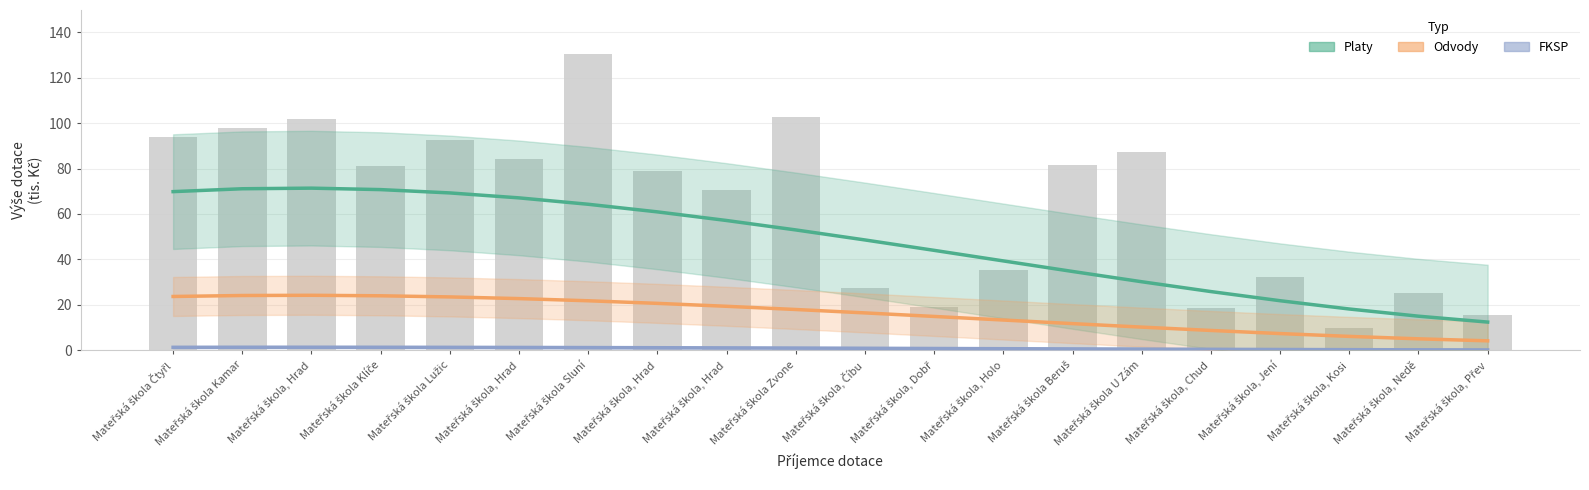

Reading left to right, extract all data points from this chart.

Platy (tis. Kč): 69.8	71.1	71.4	70.7	69.3	67.1	64.3	60.9	57.1	53.0	48.6	44.0	39.4	34.7	30.2	25.9	21.9	18.2	15.1	12.5
Odvody (tis. Kč): 23.7	24.2	24.3	24.0	23.6	22.8	21.9	20.7	19.4	18.0	16.5	15.0	13.4	11.8	10.3	8.8	7.4	6.2	5.1	4.2
FKSP (tis. Kč): 1.4	1.4	1.4	1.4	1.4	1.3	1.3	1.2	1.1	1.1	1.0	0.9	0.8	0.7	0.6	0.5	0.4	0.4	0.3	0.2
NIV celkem: 94.0	97.7	101.9	80.9	92.5	84.2	130.2	78.9	70.7	102.6	27.5	19.2	35.3	81.7	87.1	18.5	32.3	9.7	25.2	15.5